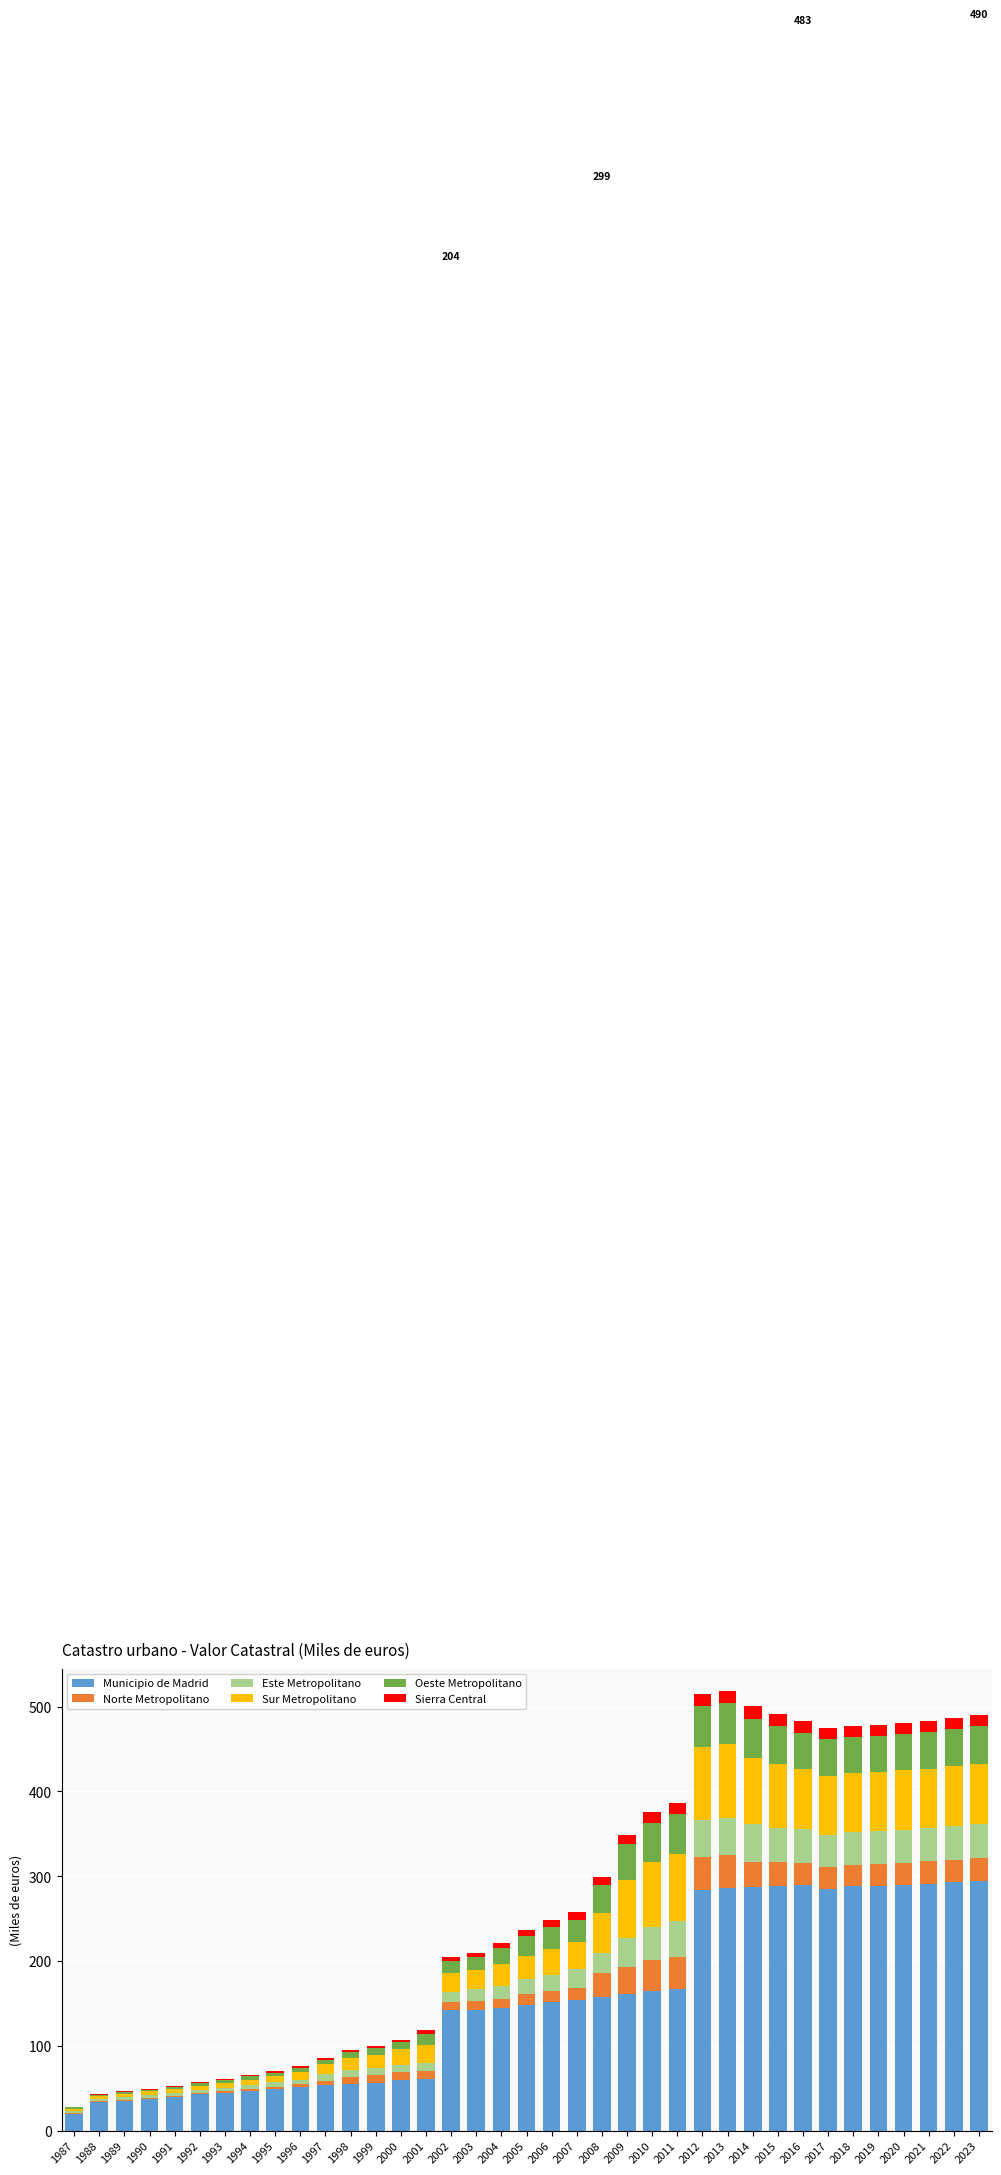

What is the maximum value for Municipio de Madrid?

294.8